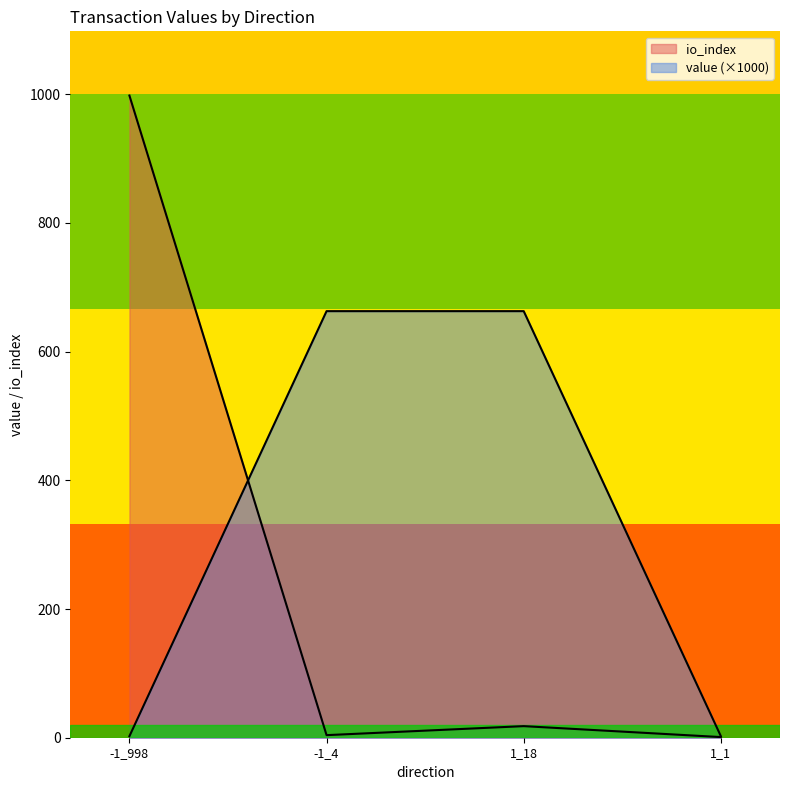

The io_index series shows 4.0 at -1_4. True or false?

True